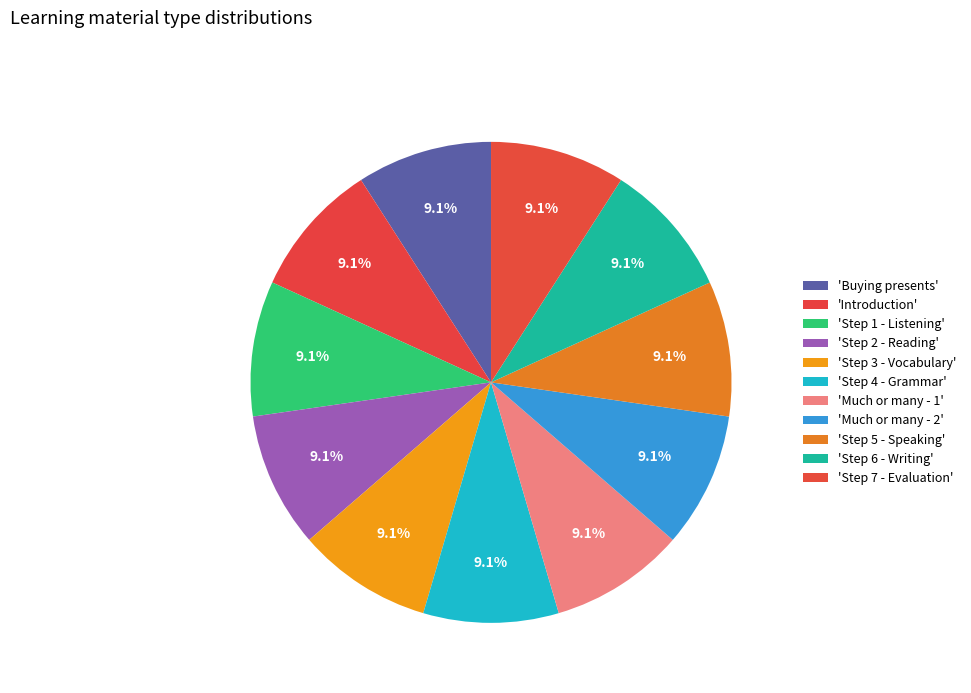

Which category has the smallest portion of the pie?

Buying presents